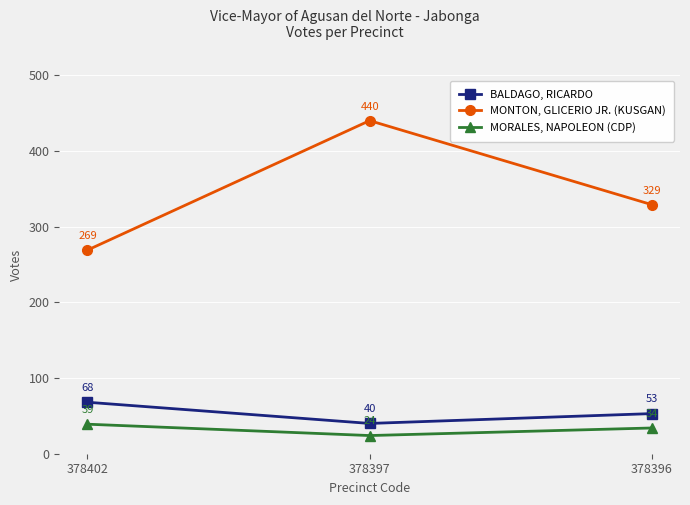

Reading right to left, extract all data points from this chart.

BALDAGO, RICARDO: 378396=53	378397=40	378402=68
MONTON, GLICERIO JR. (KUSGAN): 378396=329	378397=440	378402=269
MORALES, NAPOLEON (CDP): 378396=34	378397=24	378402=39